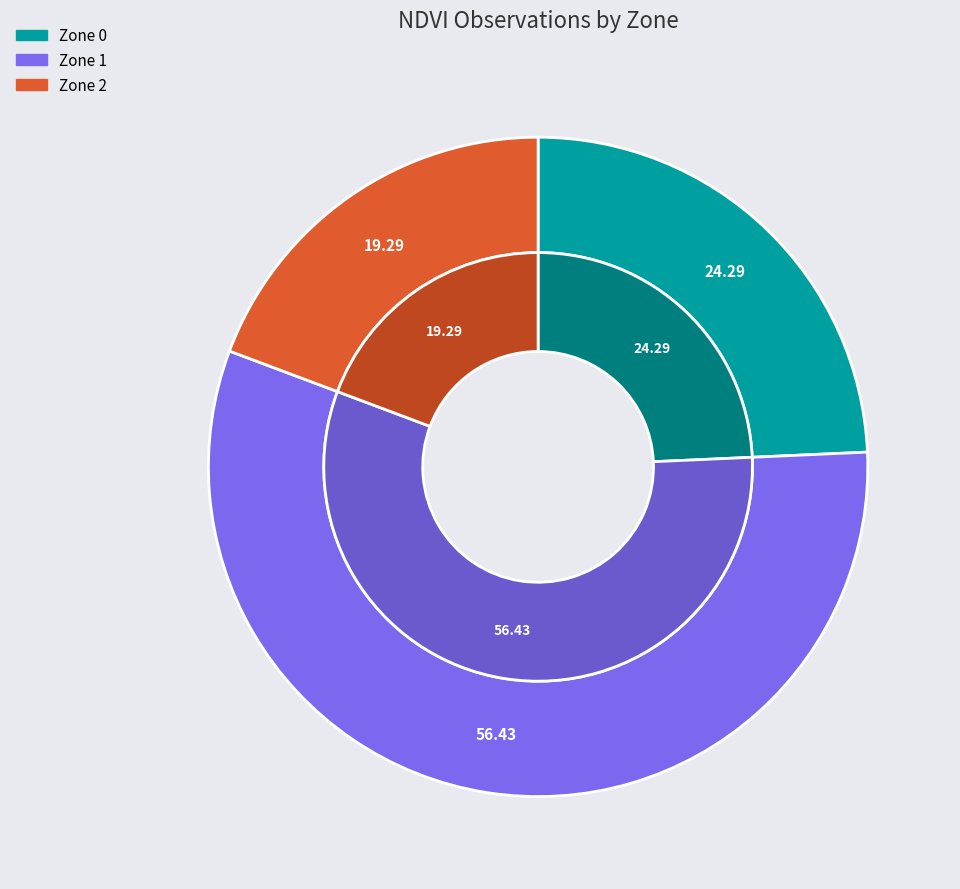

How many segments does this pie chart have?

3